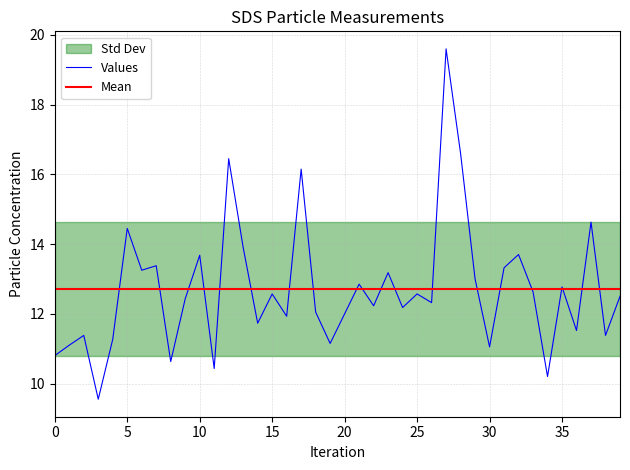

True or false: the data has more than 1 interior local peaks.

True